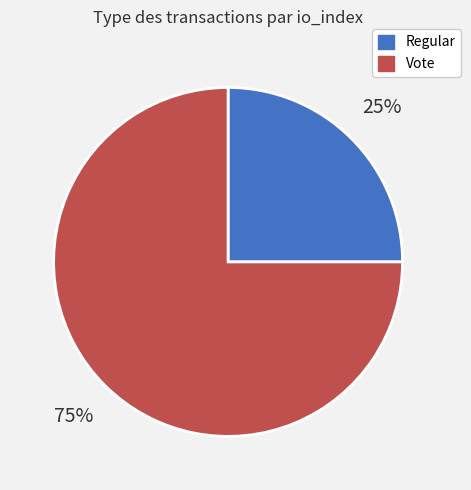

Do Regular and Vote together represent more than half of the pie?

Yes